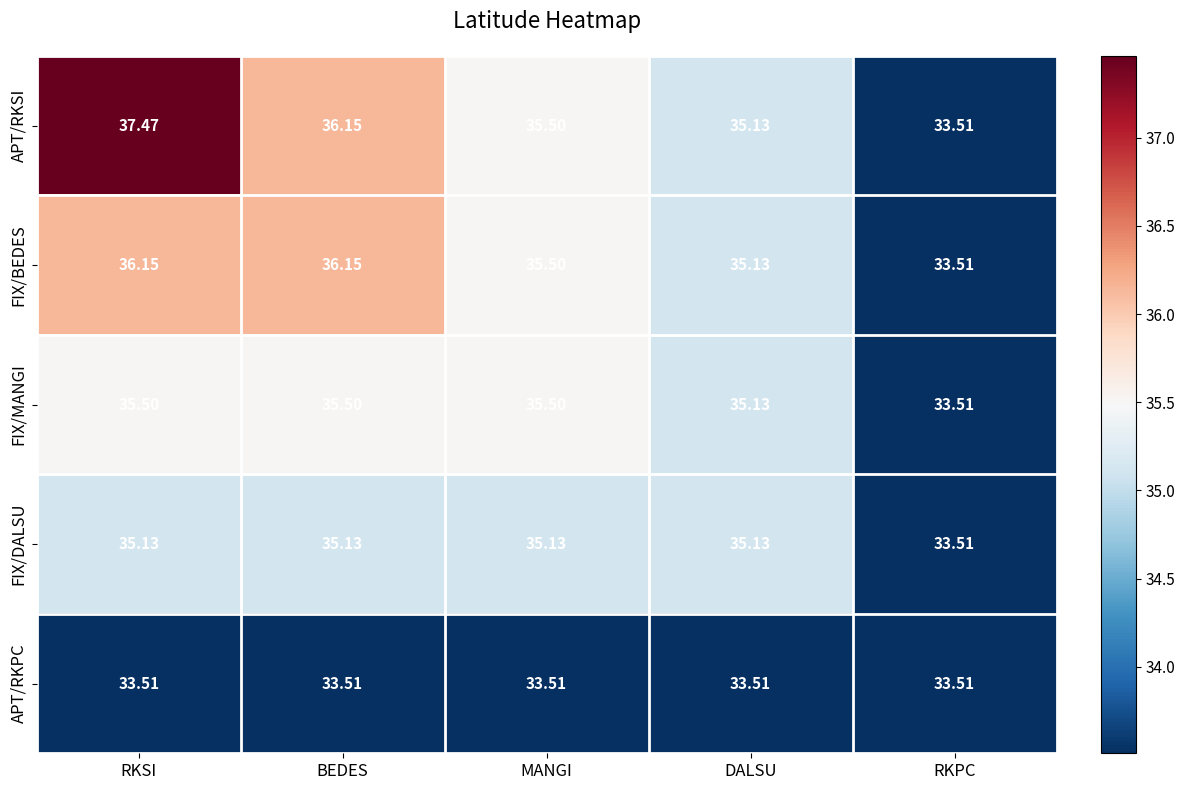

Rank the series at RKSI from highest to lowest value.

APT/RKSI, FIX/BEDES, FIX/MANGI, FIX/DALSU, APT/RKPC